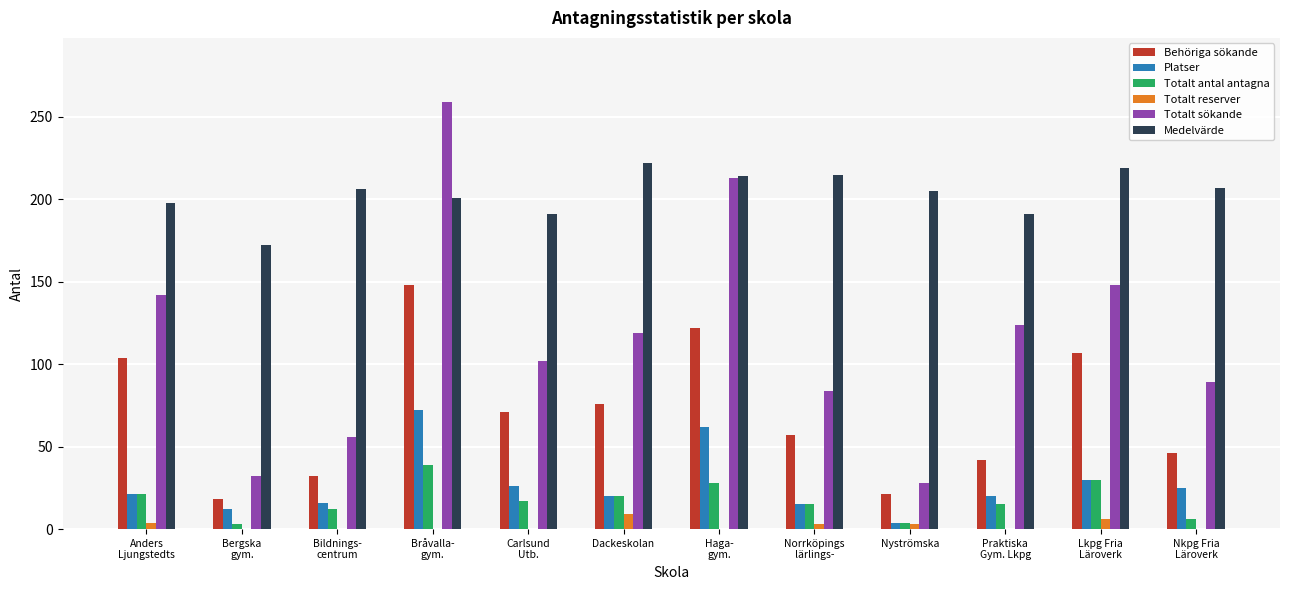

Is it true that Behöriga sökande equals 67 at Haga-
gym.?

False